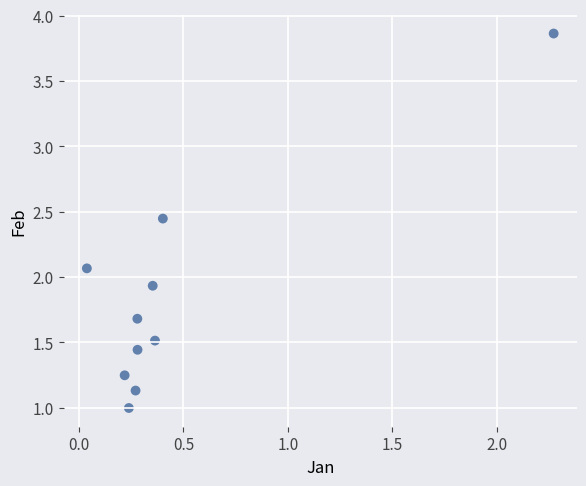

What is the average Y value?

1.8